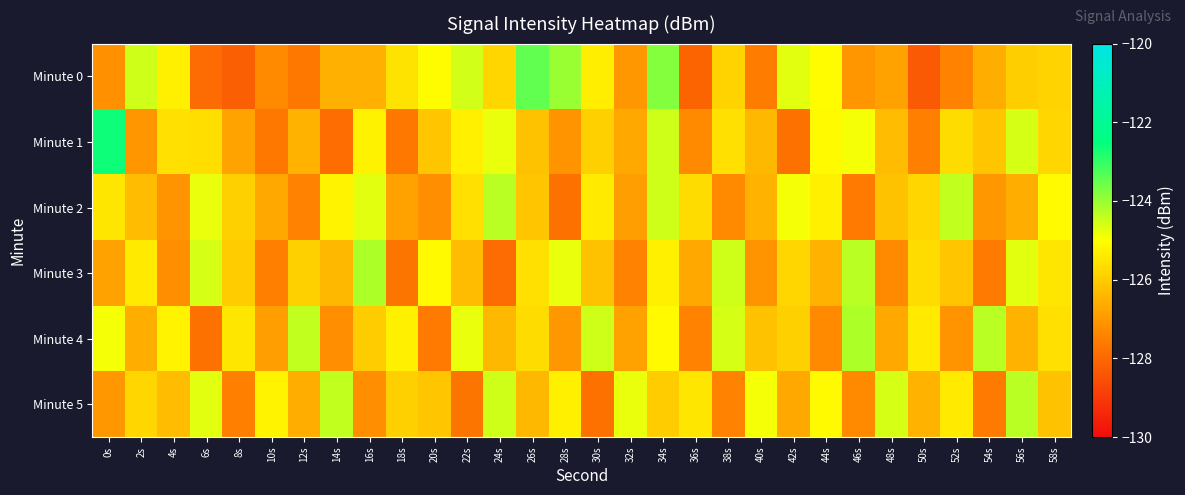

Reading left to right, what are all the values shown in this chart?

Minute 0: 0s=-127.2	2s=-124.5	4s=-125.3	6s=-127.9	8s=-128.2	10s=-127.3	12s=-127.6	14s=-126.5	16s=-126.5	18s=-125.5	20s=-125.1	22s=-124.5	24s=-125.8	26s=-123.4	28s=-124.0	30s=-125.3	32s=-127.0	34s=-123.8	36s=-128.1	38s=-125.9	40s=-127.6	42s=-124.7	44s=-125.0	46s=-127.0	48s=-126.8	50s=-128.3	52s=-127.4	54s=-126.6	56s=-125.9	58s=-125.9
Minute 1: 0s=-122.6	2s=-127.1	4s=-125.6	6s=-125.6	8s=-126.8	10s=-127.6	12s=-126.5	14s=-127.9	16s=-125.2	18s=-127.6	20s=-126.1	22s=-125.3	24s=-124.8	26s=-126.2	28s=-127.1	30s=-125.9	32s=-126.7	34s=-124.5	36s=-127.3	38s=-125.6	40s=-126.4	42s=-127.8	44s=-125.1	46s=-124.9	48s=-126.3	50s=-127.5	52s=-125.7	54s=-126.1	56s=-124.6	58s=-125.8
Minute 2: 0s=-125.5	2s=-126.3	4s=-127.1	6s=-124.8	8s=-125.9	10s=-126.7	12s=-127.4	14s=-125.2	16s=-124.7	18s=-126.8	20s=-127.2	22s=-125.6	24s=-124.3	26s=-126.1	28s=-127.8	30s=-125.4	32s=-126.9	34s=-124.5	36s=-125.7	38s=-127.3	40s=-126.5	42s=-124.9	44s=-125.3	46s=-127.6	48s=-126.2	50s=-125.8	52s=-124.4	54s=-127.0	56s=-126.6	58s=-125.1
Minute 3: 0s=-126.8	2s=-125.4	4s=-127.2	6s=-124.6	8s=-126.0	10s=-127.5	12s=-125.9	14s=-126.4	16s=-124.2	18s=-127.7	20s=-125.1	22s=-126.3	24s=-127.9	26s=-125.6	28s=-124.8	30s=-126.2	32s=-127.4	34s=-125.3	36s=-126.7	38s=-124.5	40s=-127.1	42s=-125.8	44s=-126.5	46s=-124.3	48s=-127.3	50s=-125.7	52s=-126.1	54s=-127.6	56s=-124.7	58s=-125.5
Minute 4: 0s=-124.9	2s=-126.6	4s=-125.2	6s=-127.8	8s=-125.5	10s=-126.9	12s=-124.4	14s=-127.2	16s=-126.0	18s=-125.3	20s=-127.6	22s=-124.8	24s=-126.4	26s=-125.7	28s=-127.0	30s=-124.5	32s=-126.8	34s=-125.1	36s=-127.4	38s=-124.6	40s=-126.2	42s=-125.9	44s=-127.3	46s=-124.2	48s=-126.7	50s=-125.4	52s=-127.1	54s=-124.3	56s=-126.5	58s=-125.6
Minute 5: 0s=-127.0	2s=-125.8	4s=-126.3	6s=-124.7	8s=-127.5	10s=-125.2	12s=-126.6	14s=-124.4	16s=-127.2	18s=-125.9	20s=-126.1	22s=-127.7	24s=-124.5	26s=-126.4	28s=-125.3	30s=-127.8	32s=-124.8	34s=-126.0	36s=-125.5	38s=-127.4	40s=-124.9	42s=-126.7	44s=-125.1	46s=-127.3	48s=-124.6	50s=-126.5	52s=-125.4	54s=-127.6	56s=-124.3	58s=-126.2